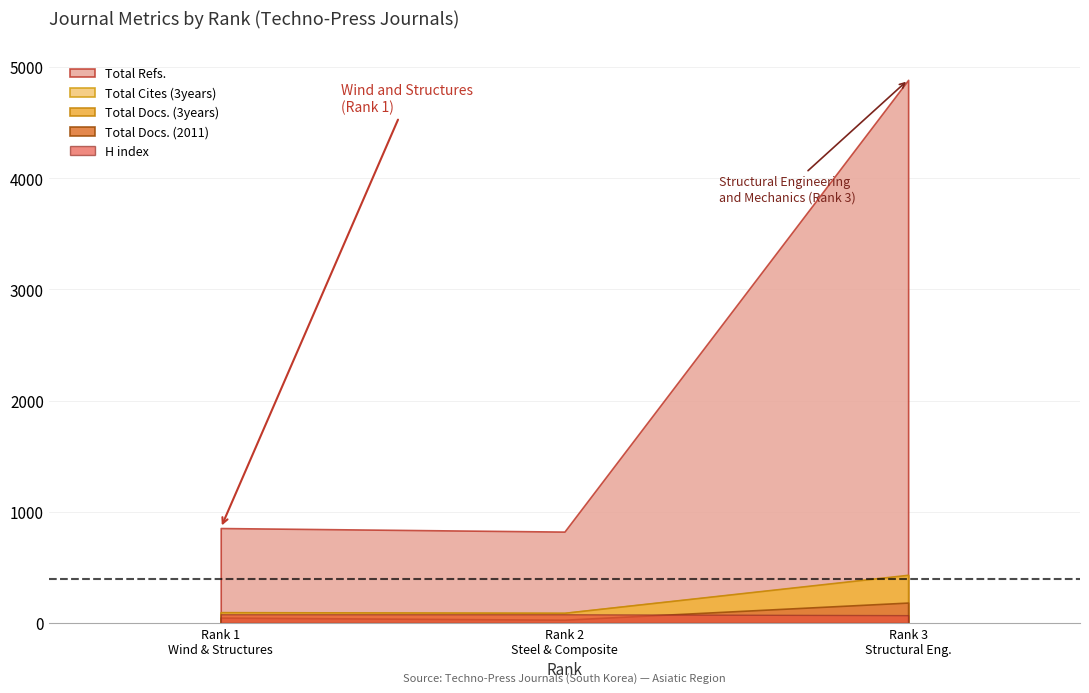

List the labels in order of H index value, largest first.

1, 2, 3